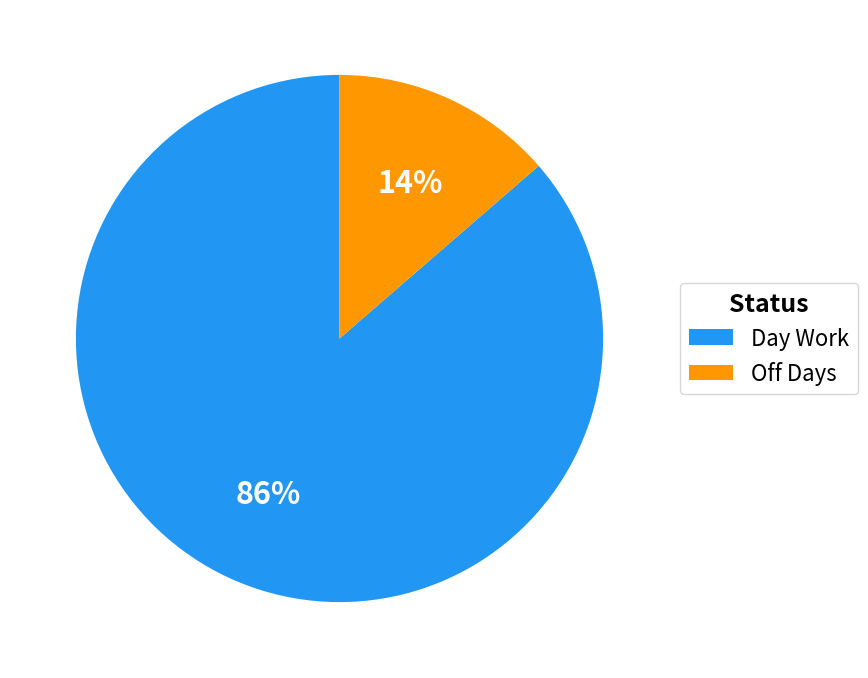

What is the largest slice in the pie chart?

Day Work